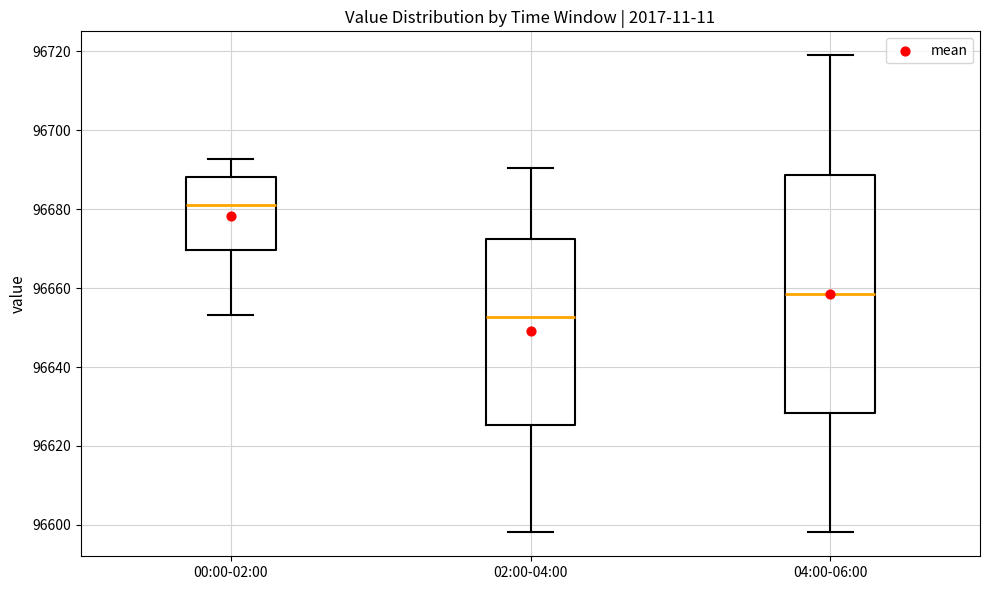

Reading left to right, read every box against the y-axis: the position of its median line, the range the box covers, and the ends of its whiskers. The values are not printed on the chart, so give them approximately, as read against the axis.

00:00-02:00: median 96682, box 96670 to 96688, whiskers 96654 to 96692
02:00-04:00: median 96652, box 96626 to 96672, whiskers 96598 to 96690
04:00-06:00: median 96658, box 96628 to 96688, whiskers 96598 to 96720